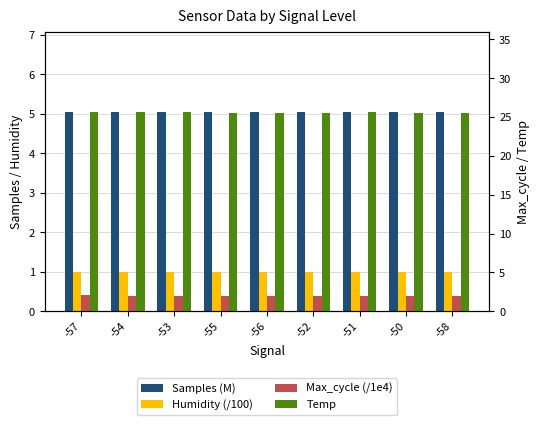

Where is Temp nearest to the value 25?

-55